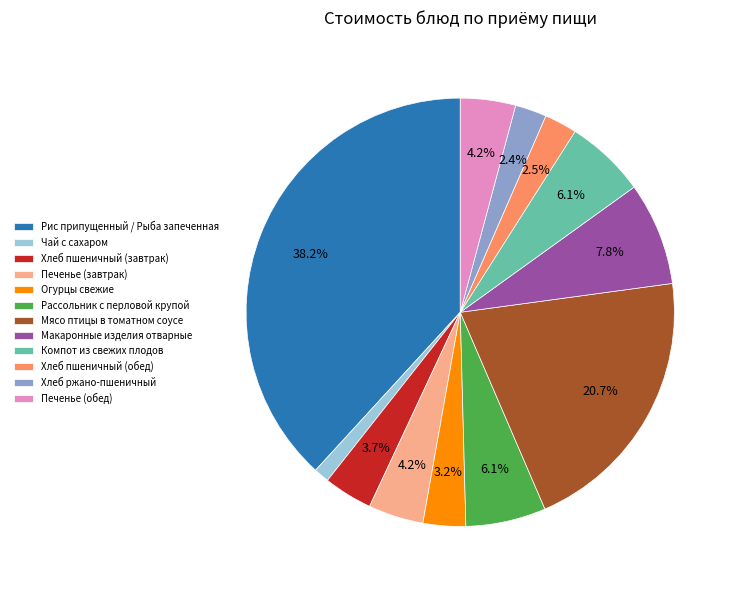

True or false: Компот из свежих плодов accounts for 1% of the total.

False